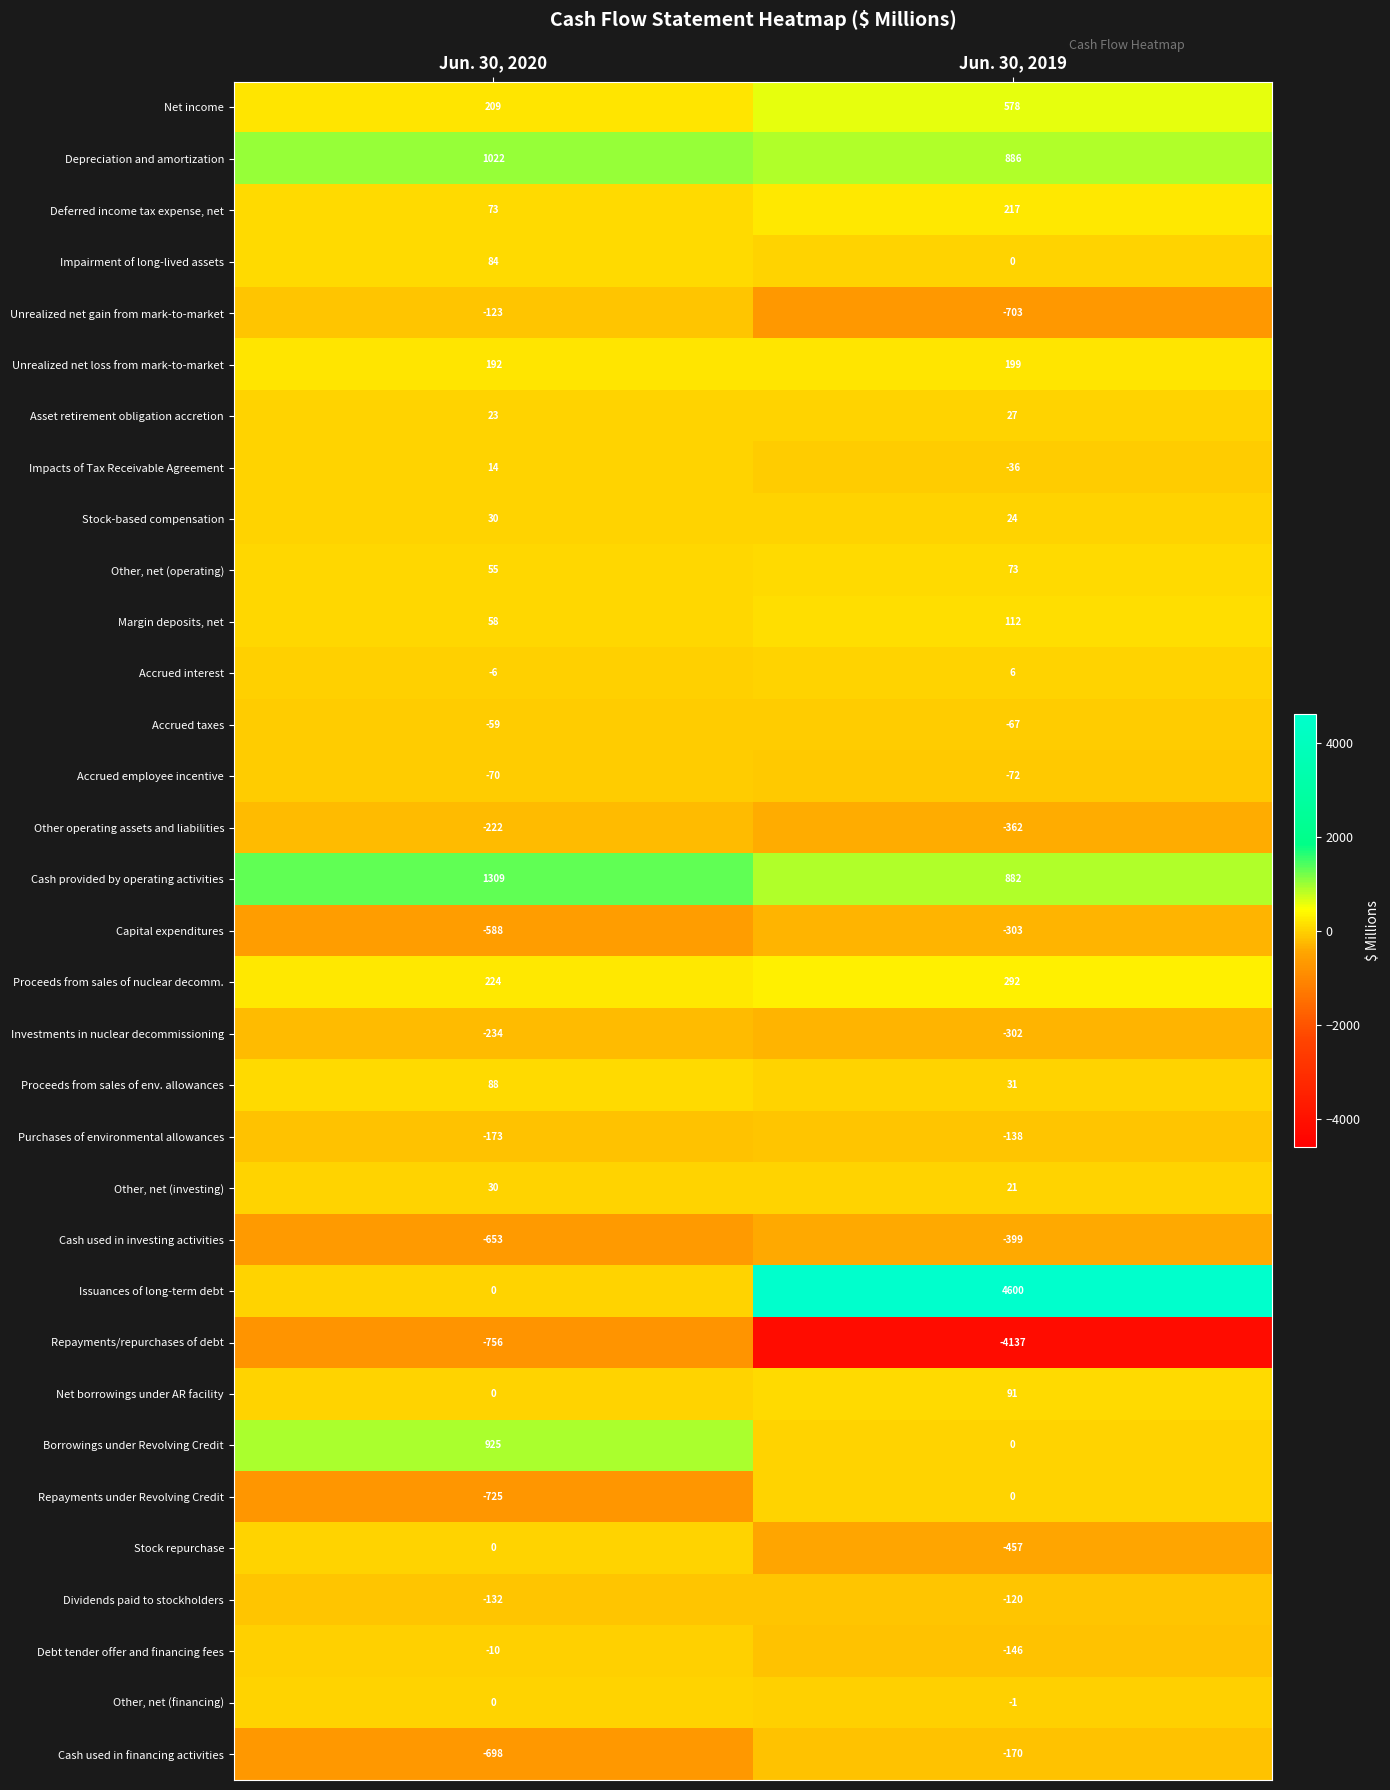

Which series has the largest range (max minus min)?

Issuances of long-term debt